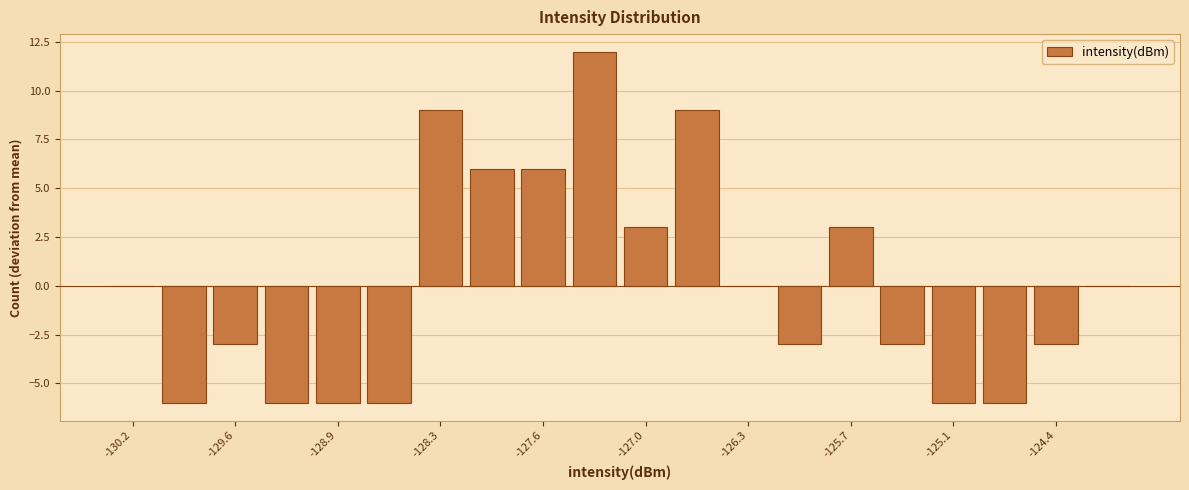

Read against the x-axis, roughly where is the centre of the tallest bar?

-127.3